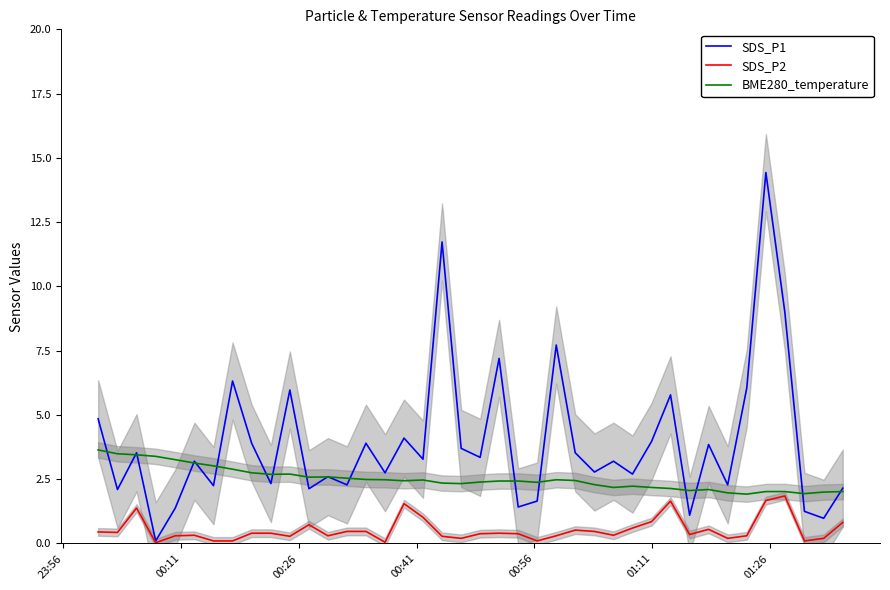

What is the maximum value for SDS_P2?

1.9